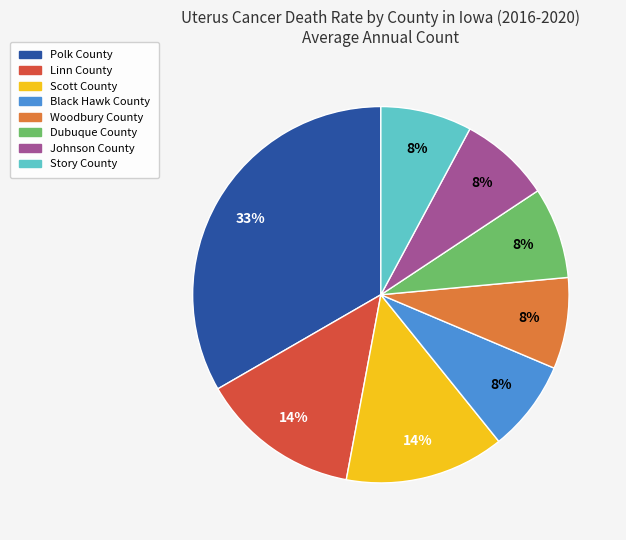

Is there a majority slice in this chart?

No